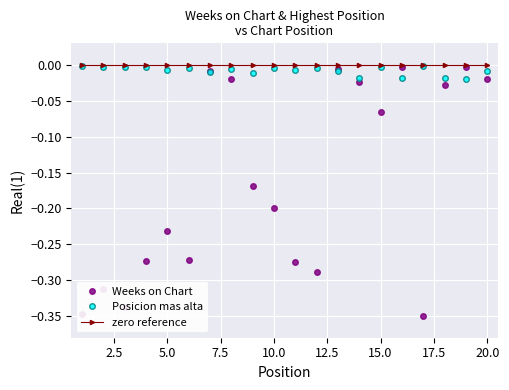

True or false: Posicion mas alta has more than 2 points higher than both neighbors.

True